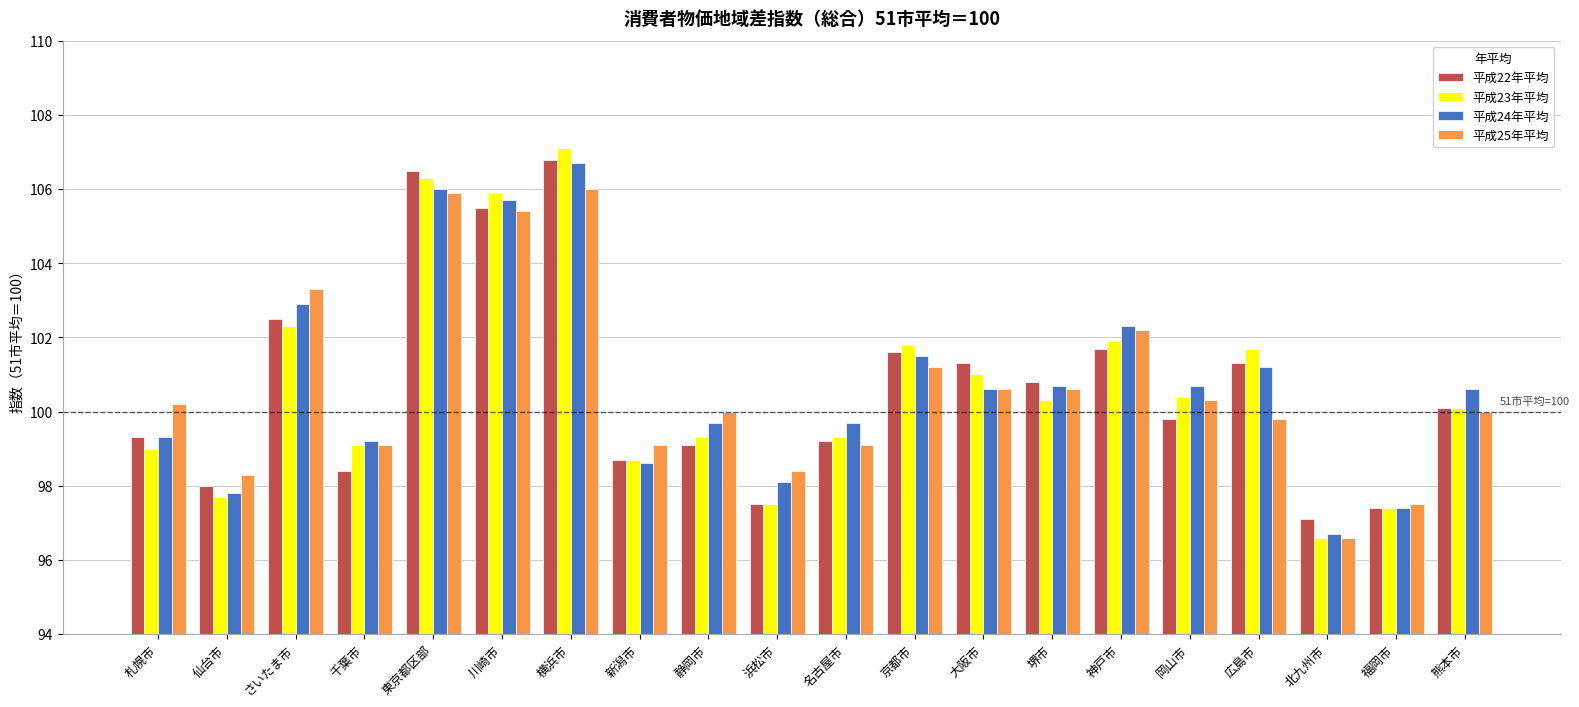

Reading right to left, transcribe all the data shown in this chart.

平成22年平均: 熊本市=100.1	福岡市=97.4	北九州市=97.1	広島市=101.3	岡山市=99.8	神戸市=101.7	堺市=100.8	大阪市=101.3	京都市=101.6	名古屋市=99.2	浜松市=97.5	静岡市=99.1	新潟市=98.7	横浜市=106.8	川崎市=105.5	東京都区部=106.5	千葉市=98.4	さいたま市=102.5	仙台市=98.0	札幌市=99.3
平成23年平均: 熊本市=100.1	福岡市=97.4	北九州市=96.6	広島市=101.7	岡山市=100.4	神戸市=101.9	堺市=100.3	大阪市=101.0	京都市=101.8	名古屋市=99.3	浜松市=97.5	静岡市=99.3	新潟市=98.7	横浜市=107.1	川崎市=105.9	東京都区部=106.3	千葉市=99.1	さいたま市=102.3	仙台市=97.7	札幌市=99.0
平成24年平均: 熊本市=100.6	福岡市=97.4	北九州市=96.7	広島市=101.2	岡山市=100.7	神戸市=102.3	堺市=100.7	大阪市=100.6	京都市=101.5	名古屋市=99.7	浜松市=98.1	静岡市=99.7	新潟市=98.6	横浜市=106.7	川崎市=105.7	東京都区部=106.0	千葉市=99.2	さいたま市=102.9	仙台市=97.8	札幌市=99.3
平成25年平均: 熊本市=100.0	福岡市=97.5	北九州市=96.6	広島市=99.8	岡山市=100.3	神戸市=102.2	堺市=100.6	大阪市=100.6	京都市=101.2	名古屋市=99.1	浜松市=98.4	静岡市=100.0	新潟市=99.1	横浜市=106.0	川崎市=105.4	東京都区部=105.9	千葉市=99.1	さいたま市=103.3	仙台市=98.3	札幌市=100.2